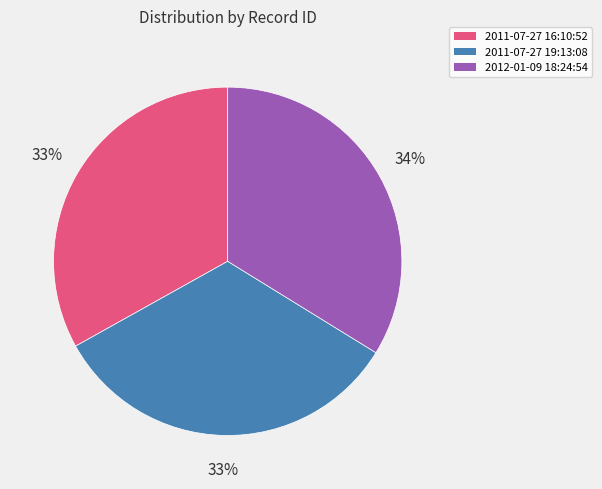

To the nearest percent, what portion does 2011-07-27 19:13:08 represent?

33%